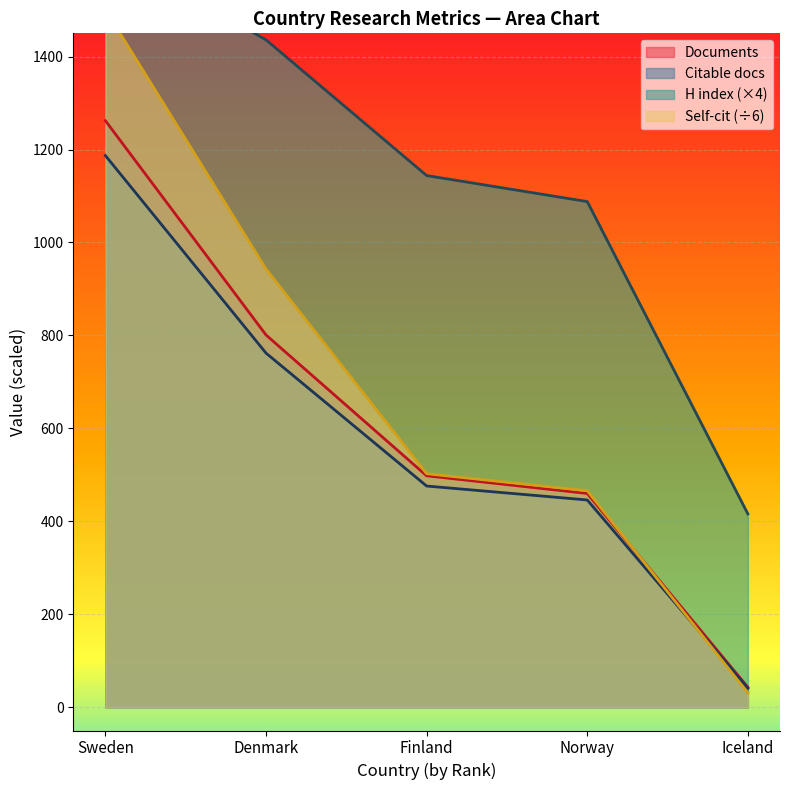

The Documents series shows 460.0 at Norway. True or false?

True